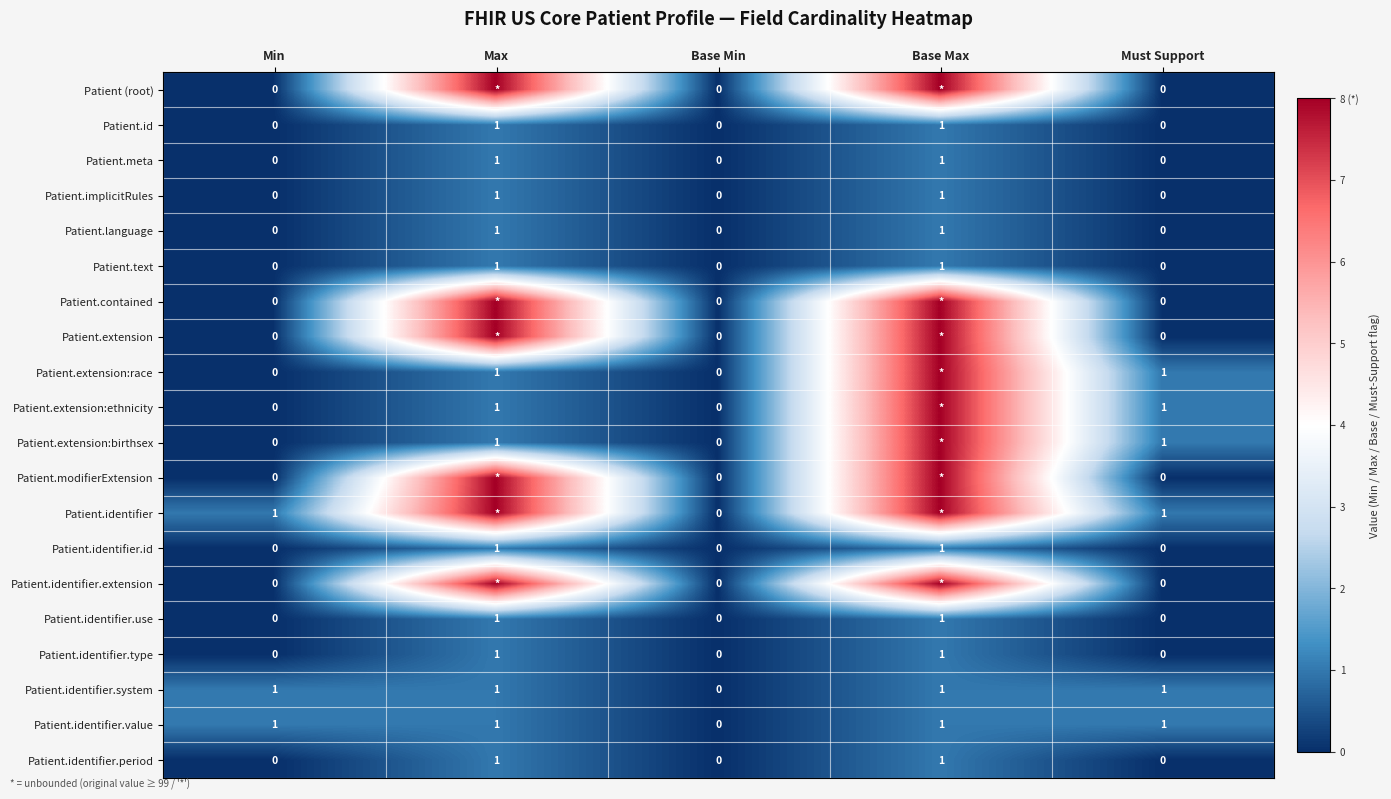

At which label is Patient.identifier.value closest to 0?

Base Min